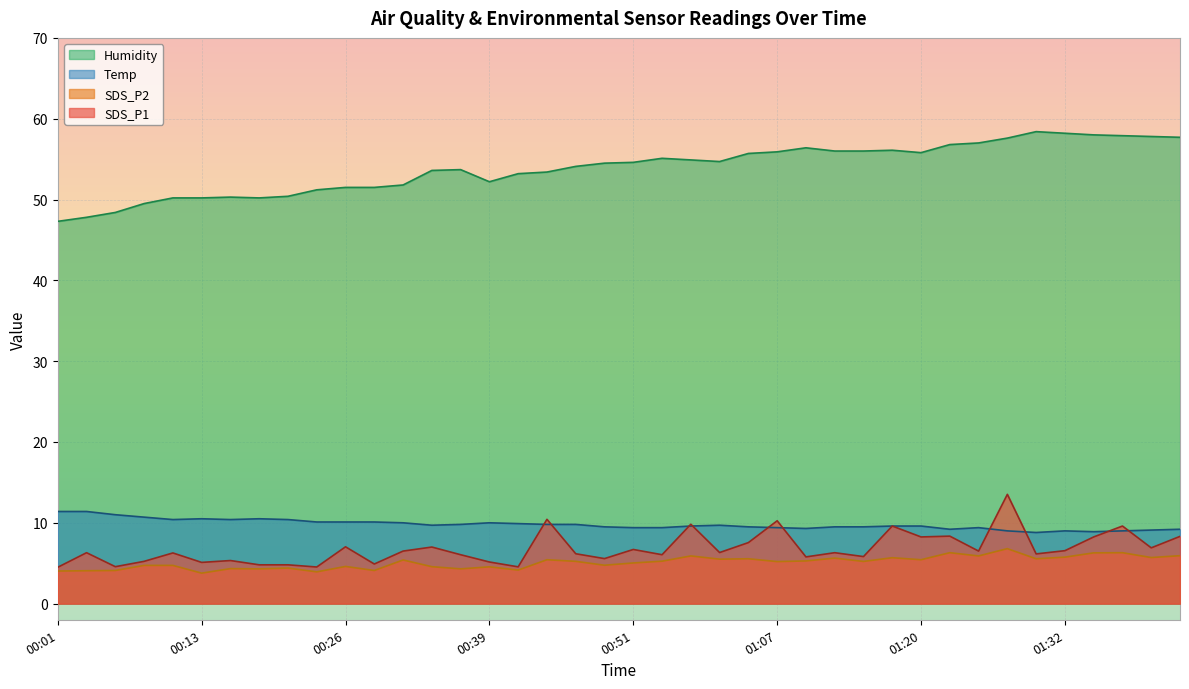

At which category is the sum across all series the highest?

01:27